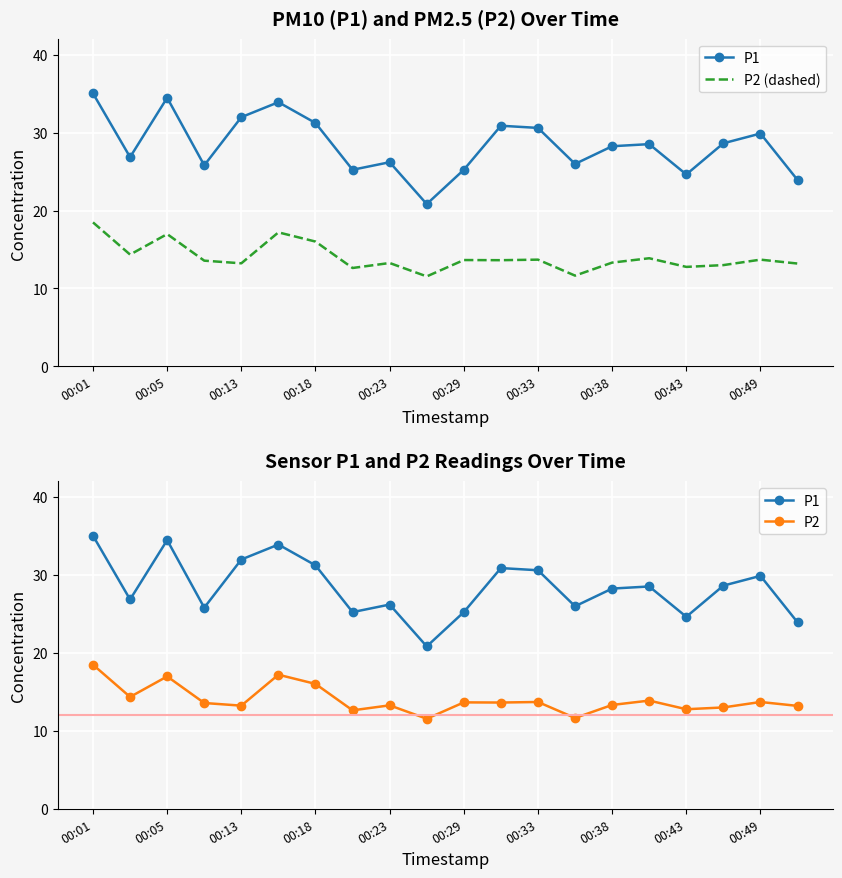

What is the value of the P2 point at the 12th from the left?

13.6